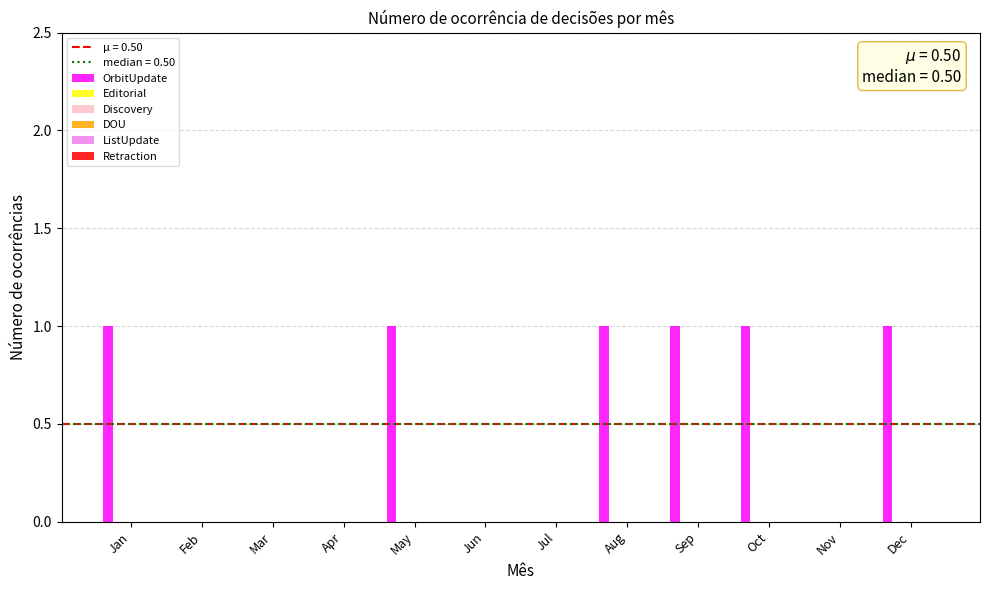

How many data points does each series have?

12